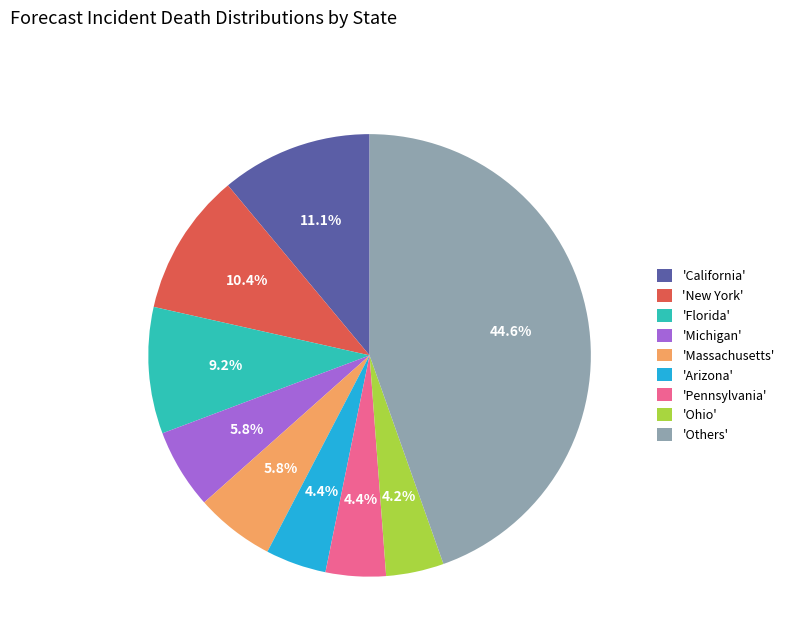

Between 'California' and 'New York', which is larger?

'California'